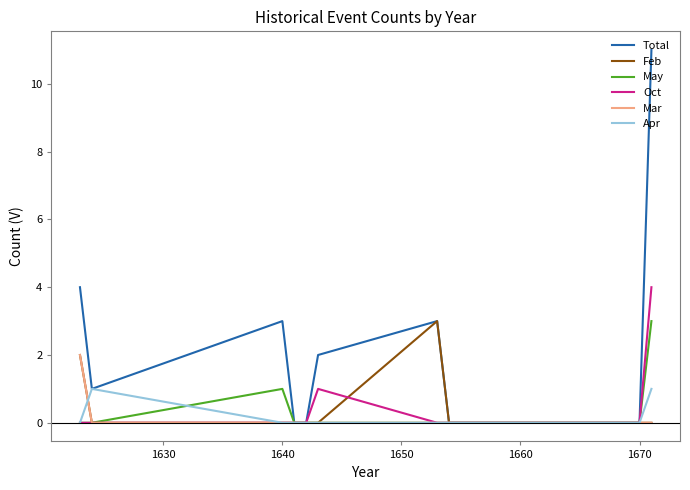

Which series has the largest total across all categories?

Total